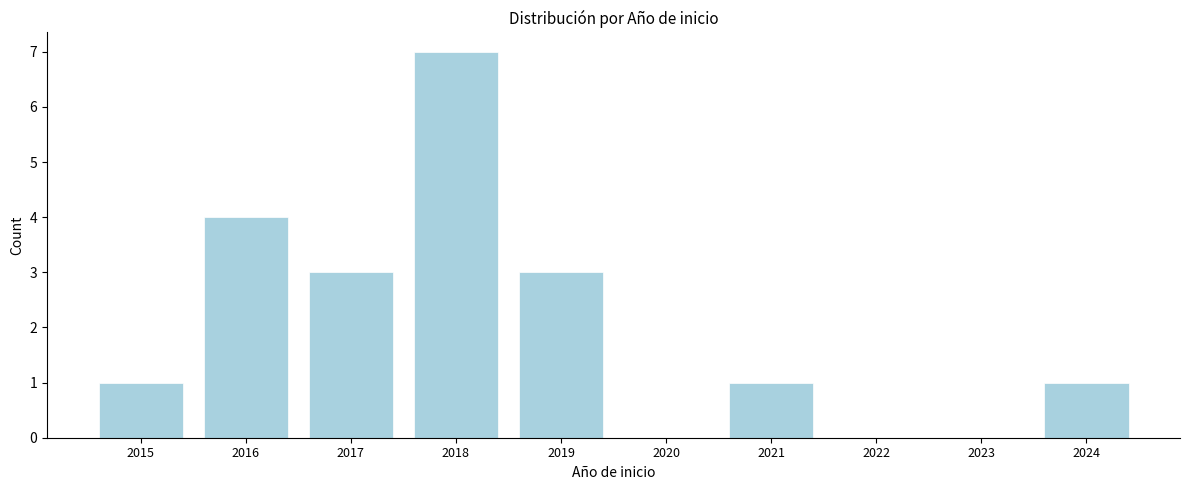

Reading left to right, extract all data points from this chart.

2015=1	2016=4	2017=3	2018=7	2019=3	2020=0	2021=1	2022=0	2023=0	2024=1